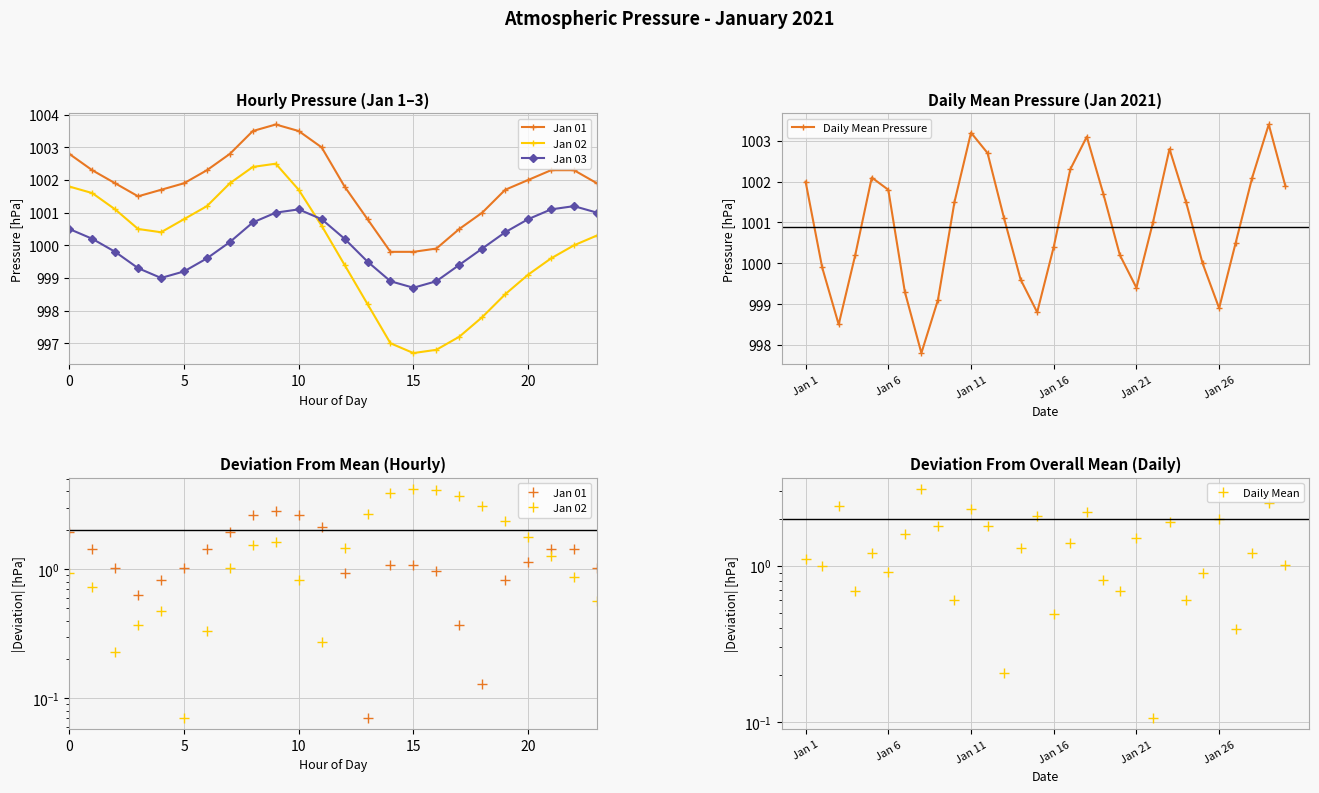

In Daily Mean Pressure, how many points are higher than both neighbors (excluding endpoints)?

5